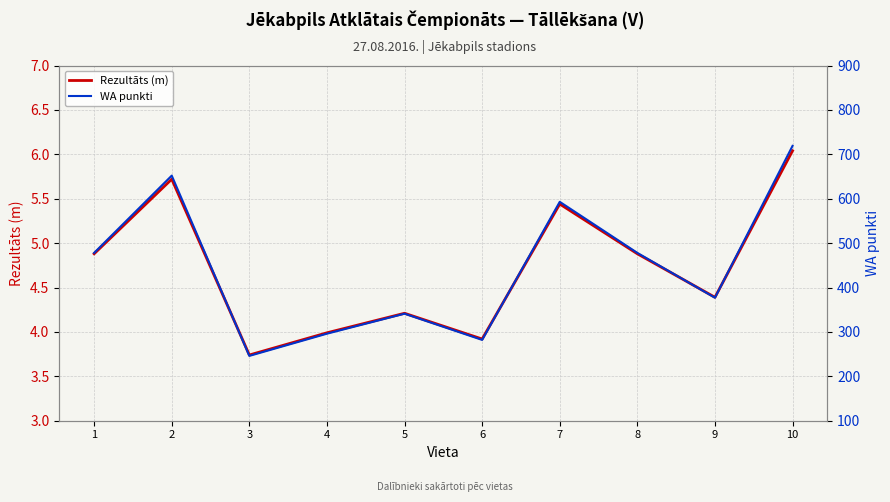

The value of WA punkti at 3 is 100.2. True or false?

False